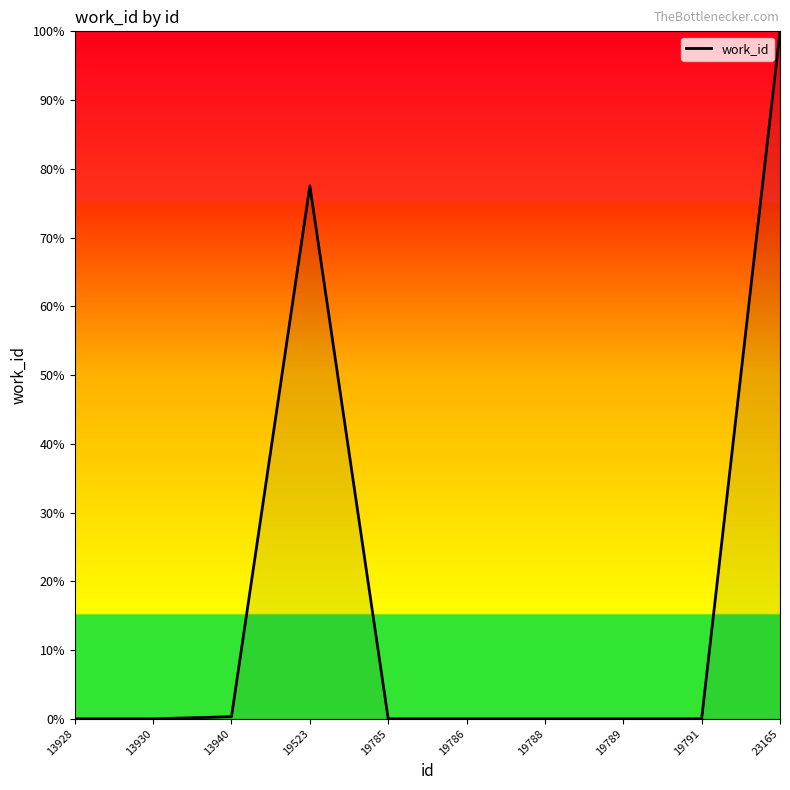

At which category does the chart reach its peak across all series?

23165